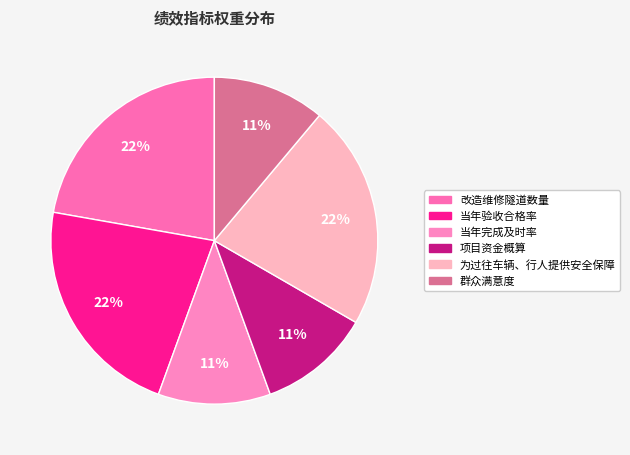

Which category has the biggest portion of the pie?

改造维修隧道数量